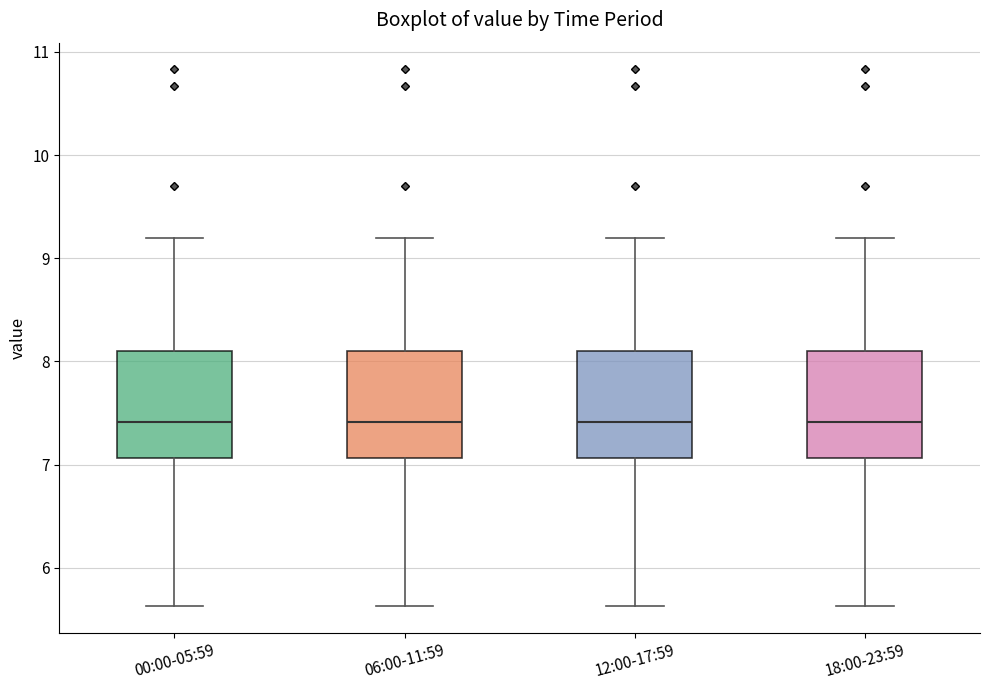

Reading left to right, read every box against the y-axis: the position of its median line, the range the box covers, and the ends of its whiskers. The values are not printed on the chart, so give them approximately, as read against the axis.

00:00-05:59: median 7.4, box 7.1 to 8.1, whiskers 5.6 to 9.2
06:00-11:59: median 7.4, box 7.1 to 8.1, whiskers 5.6 to 9.2
12:00-17:59: median 7.4, box 7.1 to 8.1, whiskers 5.6 to 9.2
18:00-23:59: median 7.4, box 7.1 to 8.1, whiskers 5.6 to 9.2